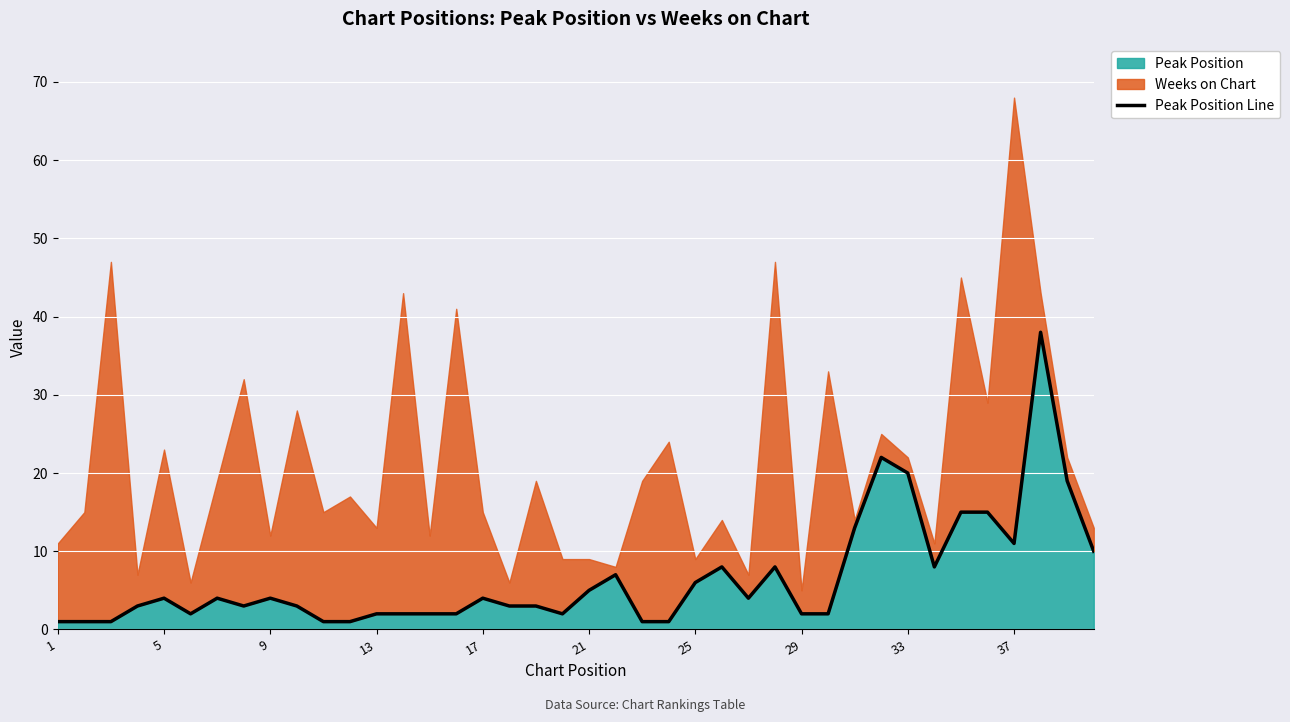

The value of Peak Position at 37 is 2. True or false?

False